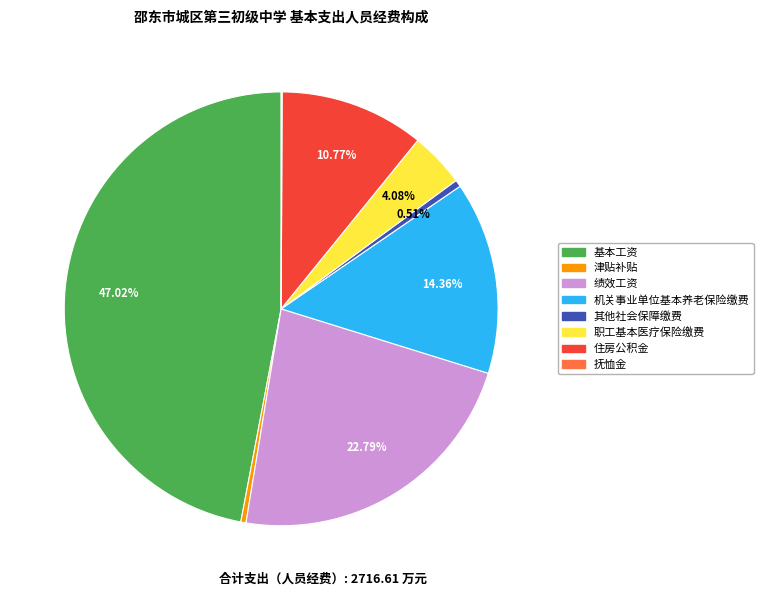

Approximately how many times larger is the value at 绩效工资 compared to 基本工资?

0.5